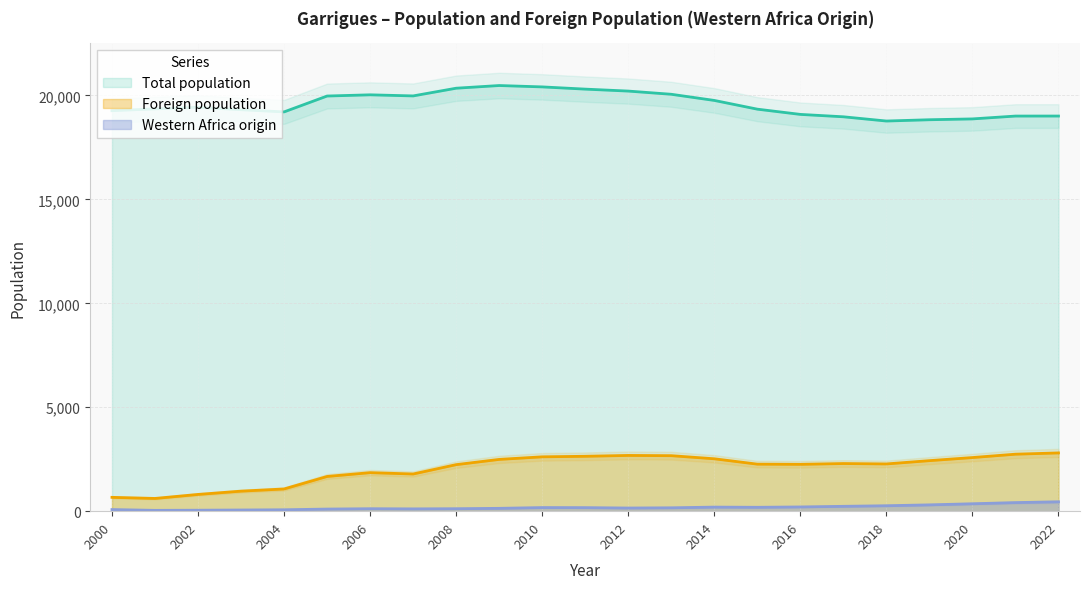

Is it true that Foreign population equals 798 at 2020?

False